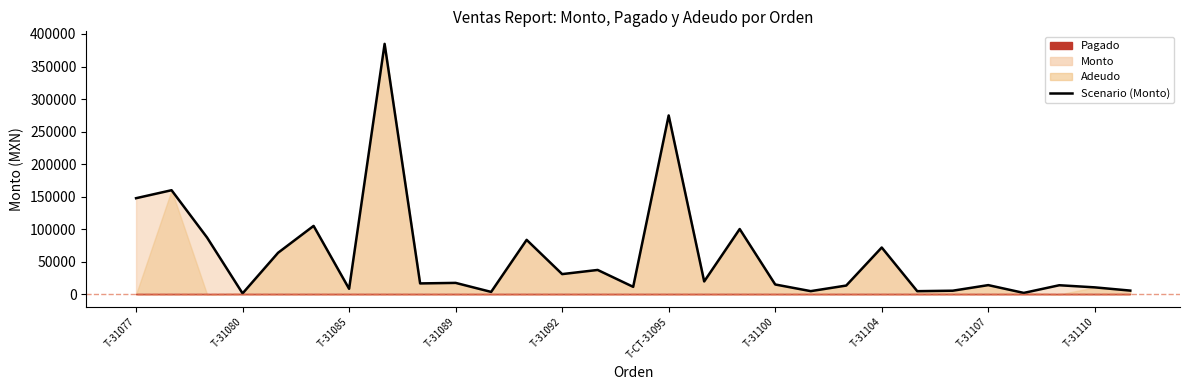

The chart shows a value of 1121.7 at 25. True or false?

False